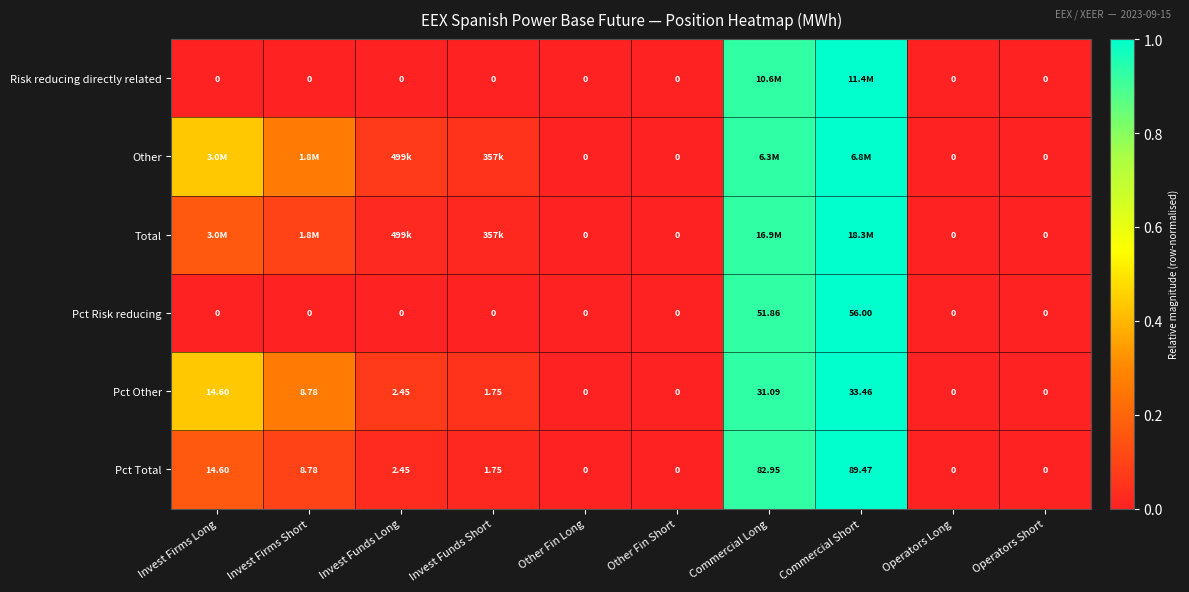

At which label does Pct Other first exceed 2?

Invest Firms Long